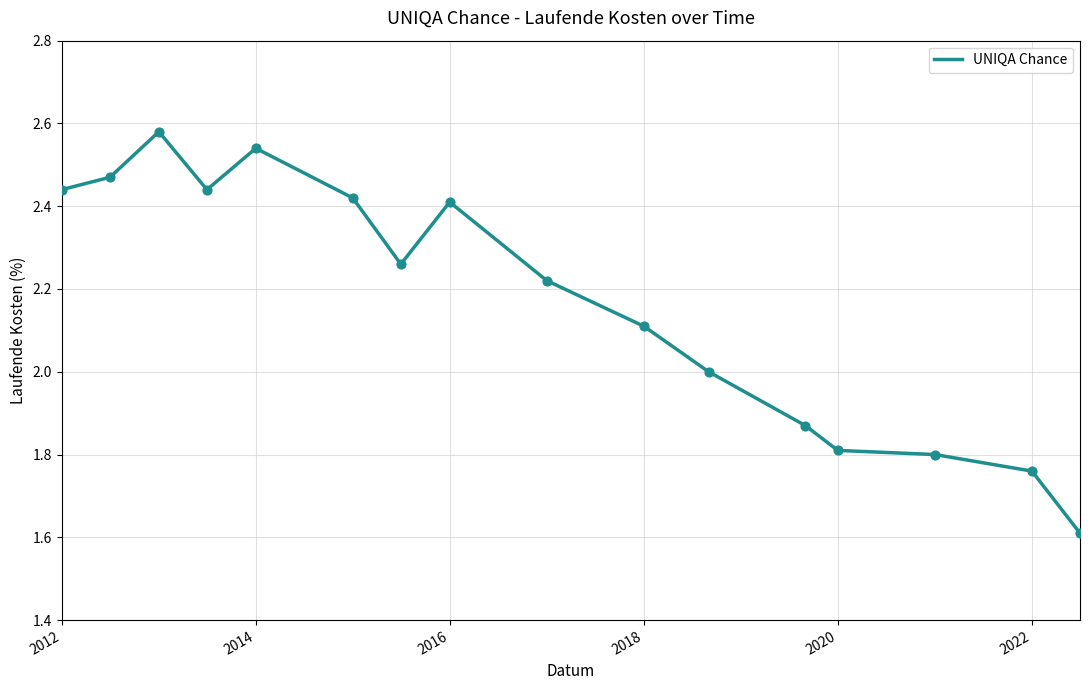

What is the smallest value displayed?

1.6